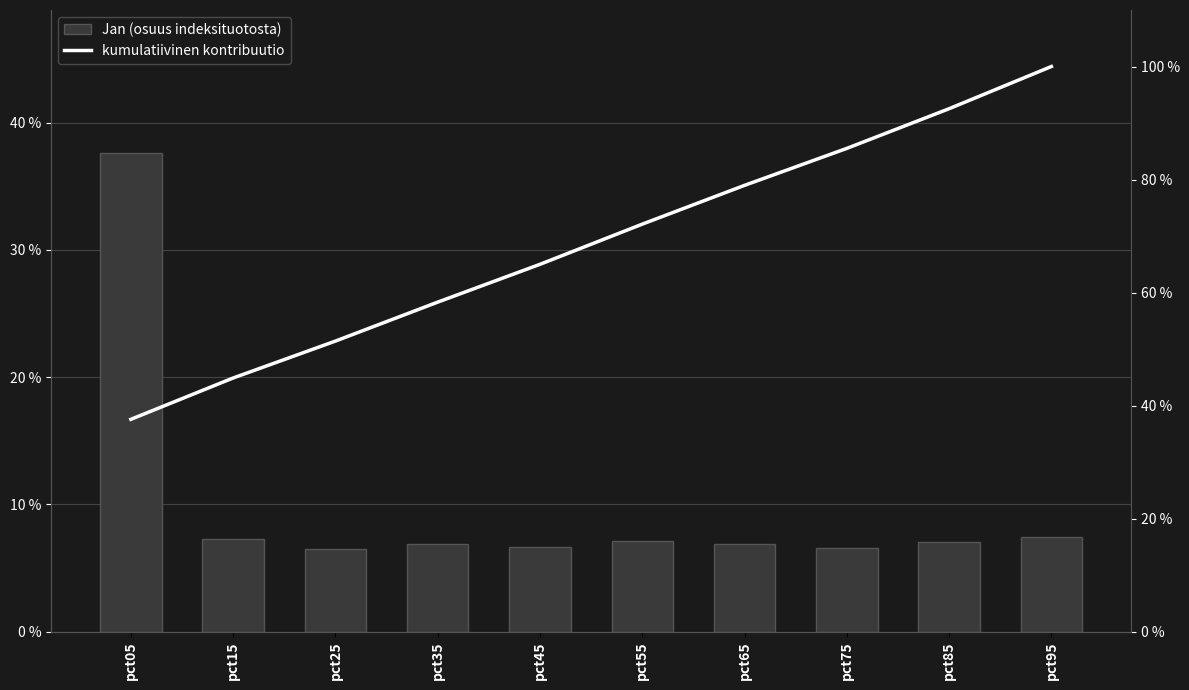

Reading left to right, extract all data points from this chart.

Jan (osuus): 37.6	7.3	6.5	6.9	6.7	7.1	6.9	6.5	7.0	7.5
kumulatiivinen kontribuutio: 37.6	44.9	51.4	58.3	65.0	72.1	79.0	85.5	92.5	100.0